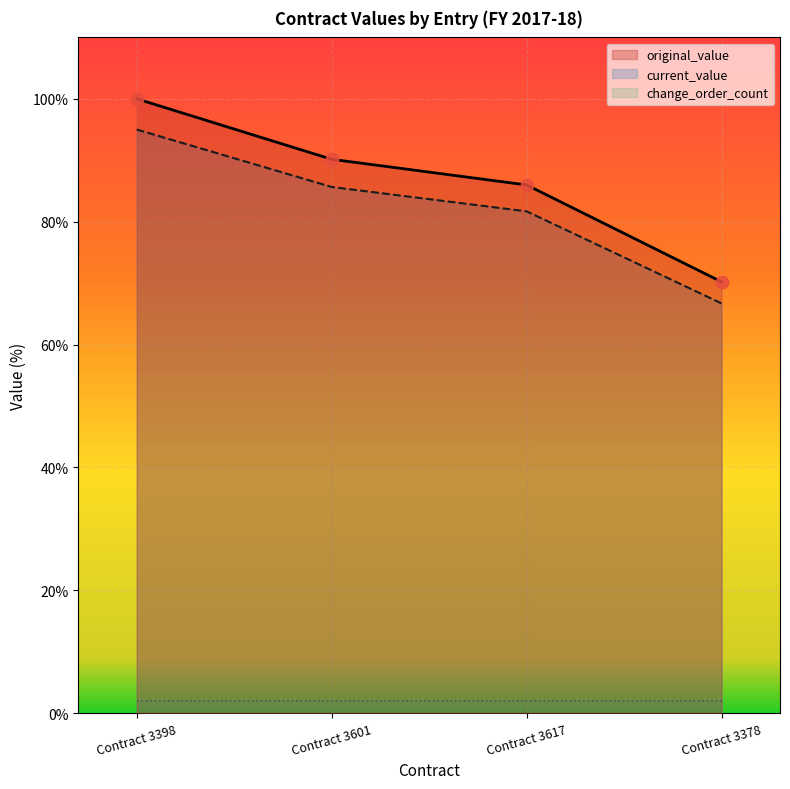

Is the value of original_value at Contract 3617 greater than the value of current_value at Contract 3398?

No